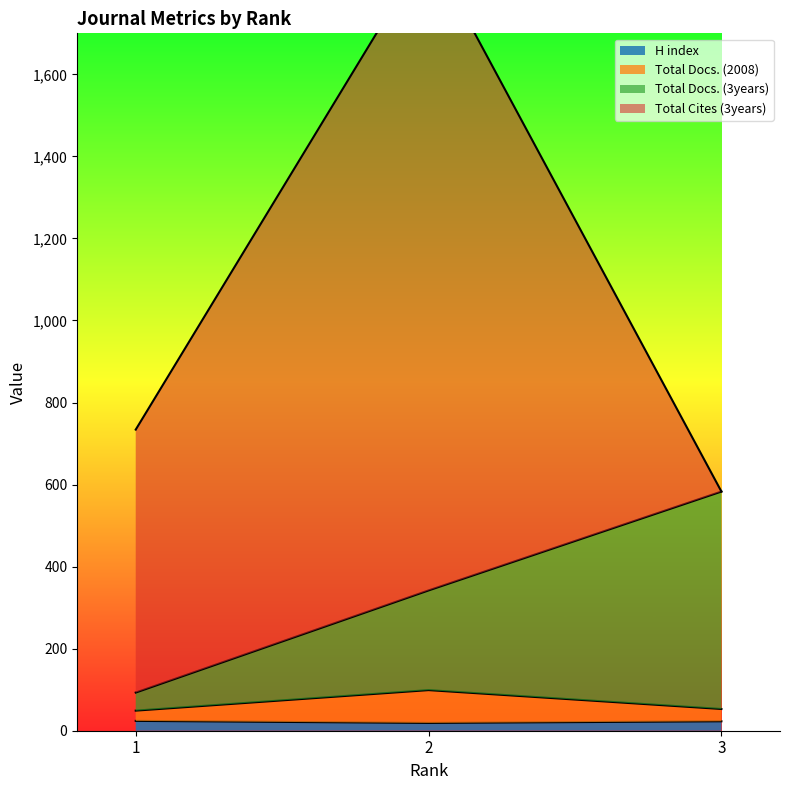

The value of Total Docs. (3years) at 3 is 914. True or false?

False